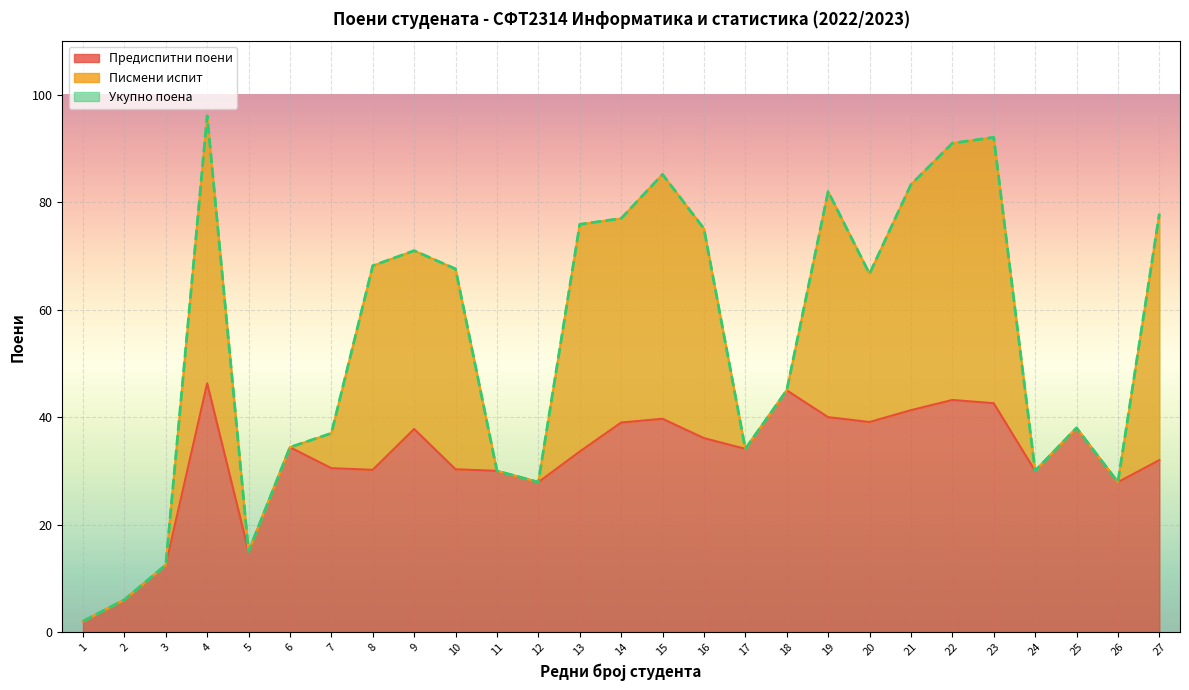

How many data points does each series have?

27